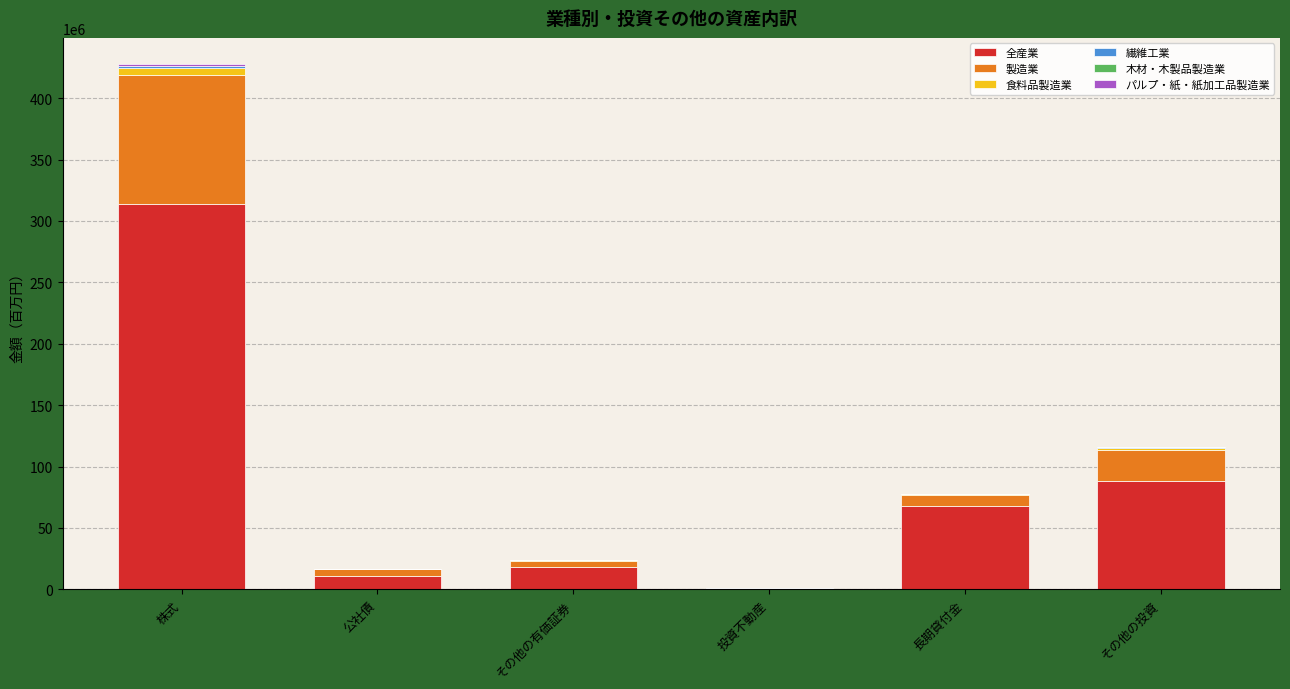

Is it true that 全産業 equals 313840592 at 株式?

True